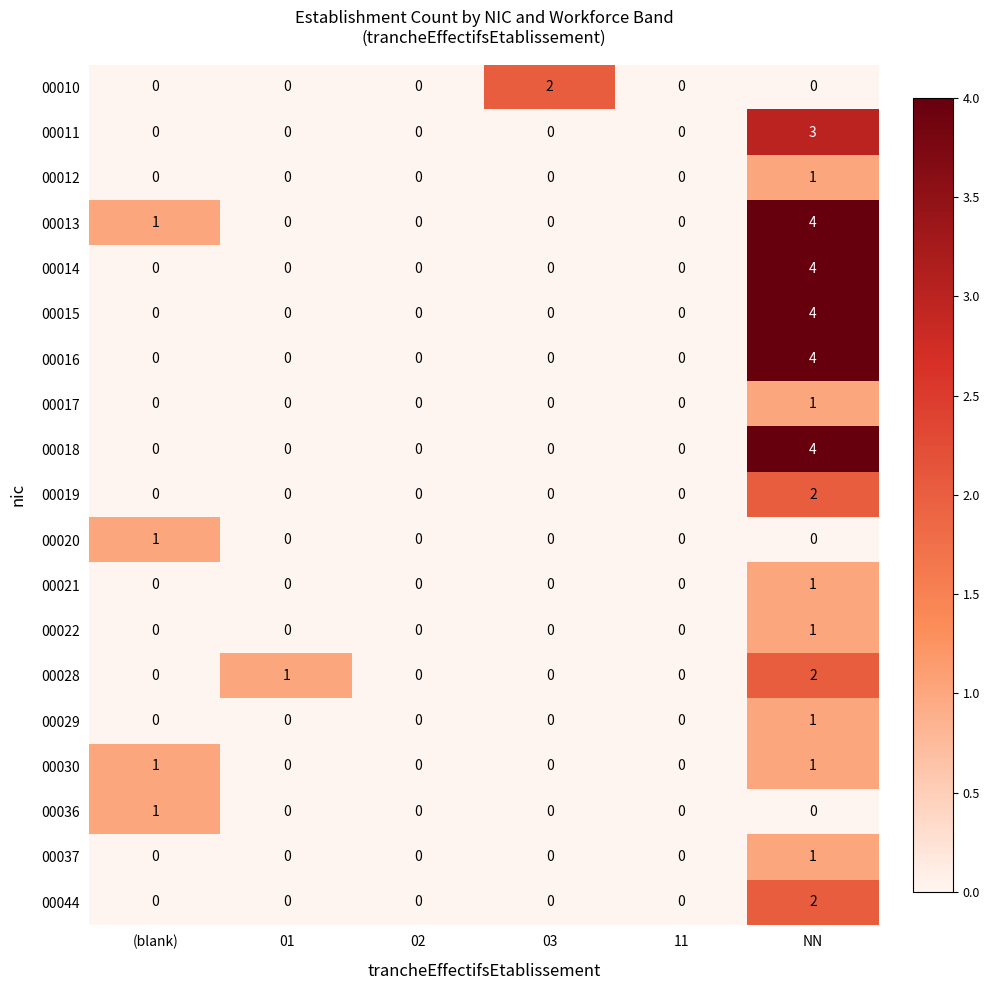

The value of 00011 at (blank) is 0. True or false?

True